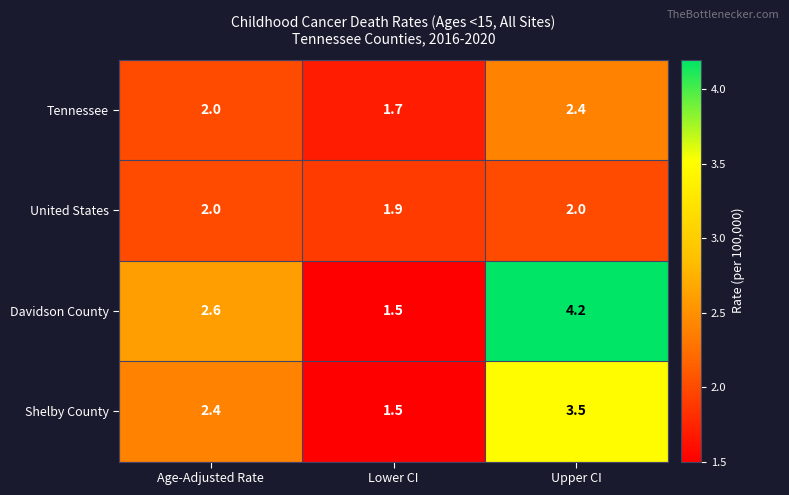

At which label does Davidson County first exceed 2?

Age-Adjusted Rate